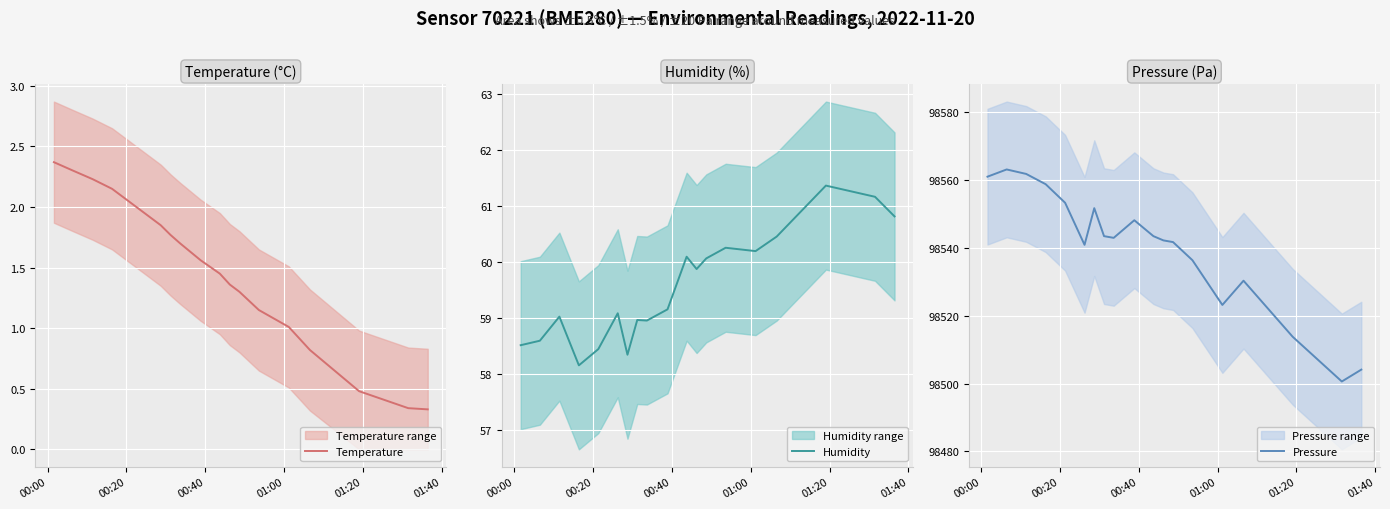

Which series has the largest range (max minus min)?

Pressure